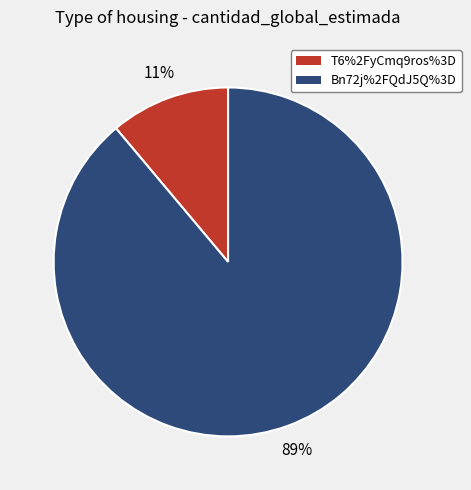

To the nearest percent, what is the combined percentage of Bn72j%2FQdJ5Q%3D and T6%2FyCmq9ros%3D?

100%